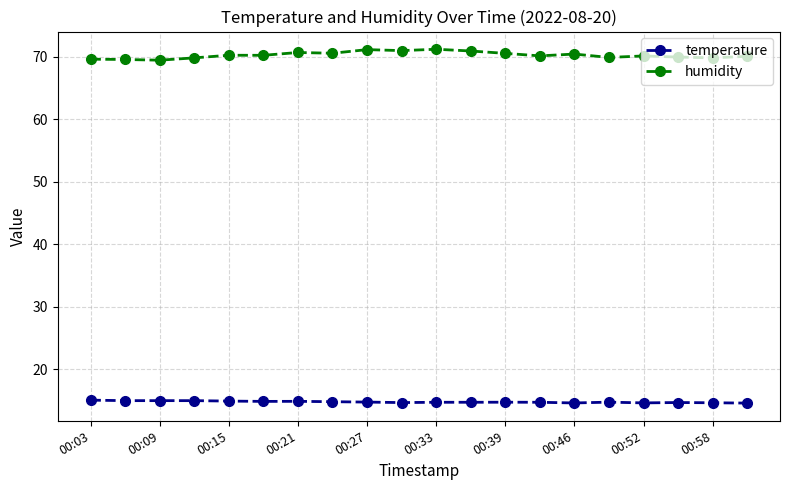

What is the value of the temperature point at the 5th from the left?

14.9